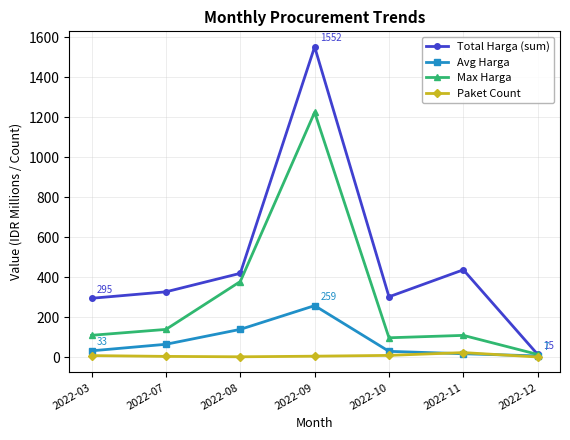

Rank the series by their average value, from lowest to highest.

Paket Count, Avg Harga, Max Harga, Total Harga (sum)